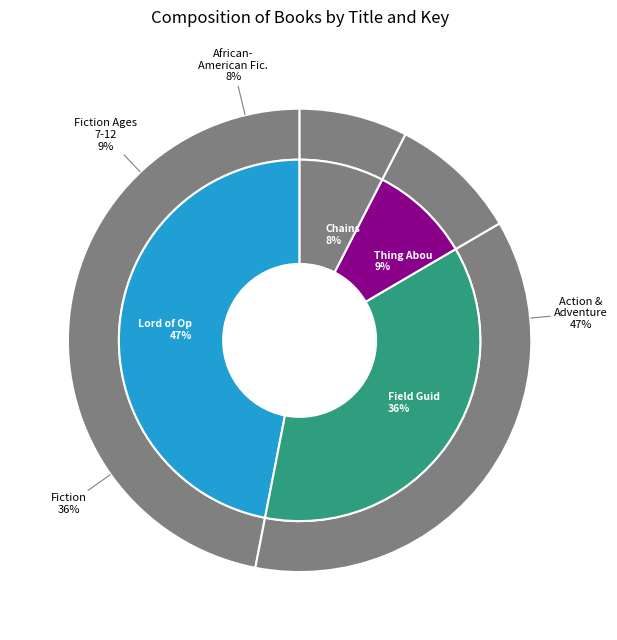

Rank the categories by value from highest to lowest.

Lord of Opium, Field Guide to Getting Lost, Thing About Luck, Chains